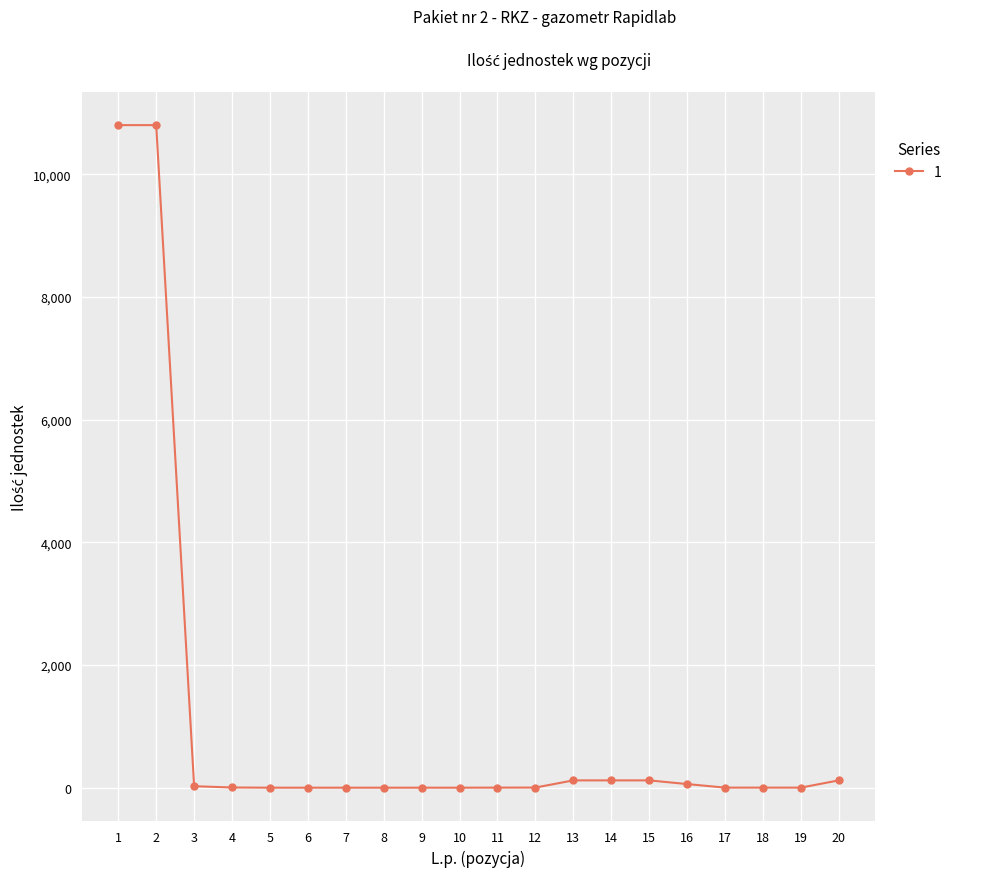

Does the chart have visible grid lines?

Yes